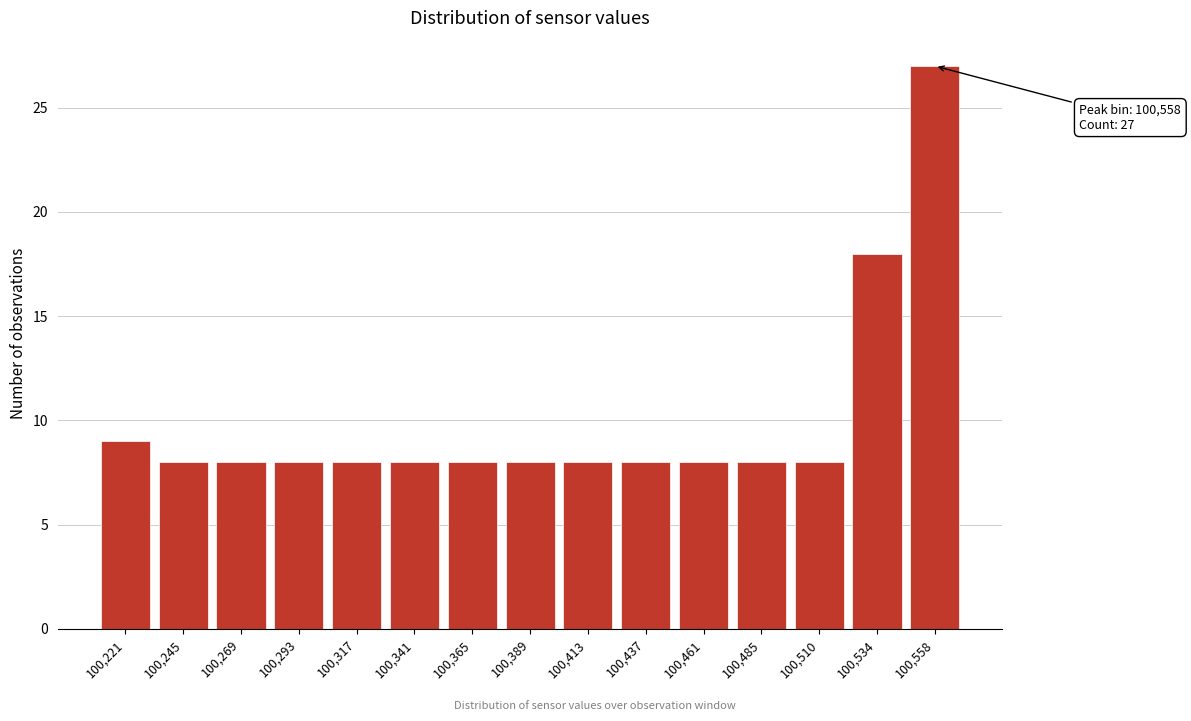

Reading left to right, extract all data points from this chart.

100,221=9	100,245=8	100,269=8	100,293=8	100,317=8	100,341=8	100,365=8	100,389=8	100,413=8	100,437=8	100,461=8	100,485=8	100,510=8	100,534=18	100,558=27